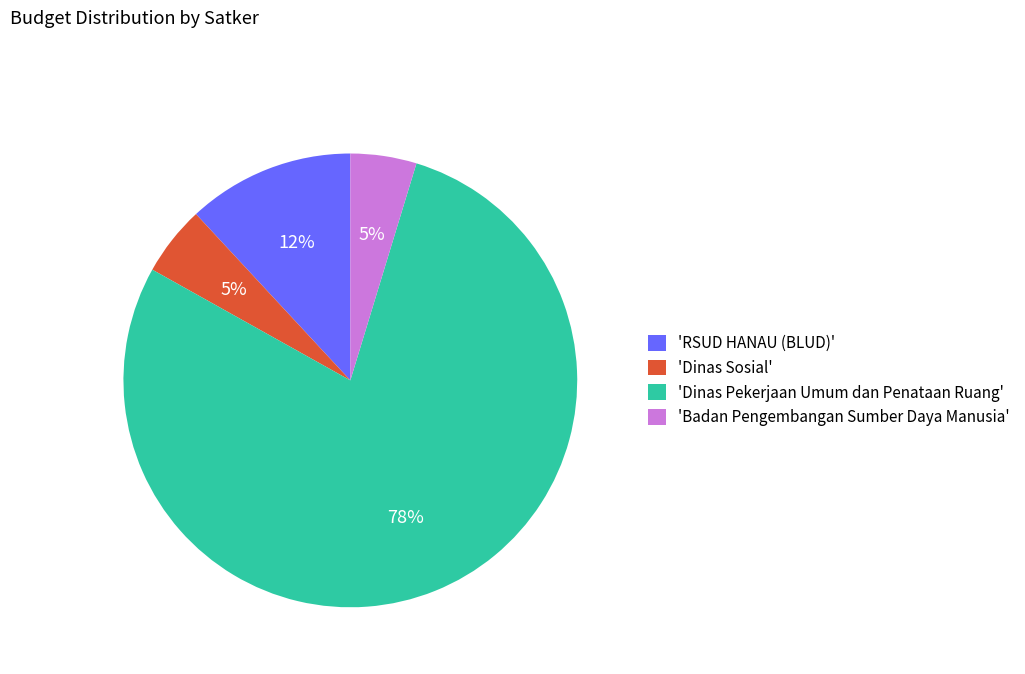

How many slices are in this pie chart?

4